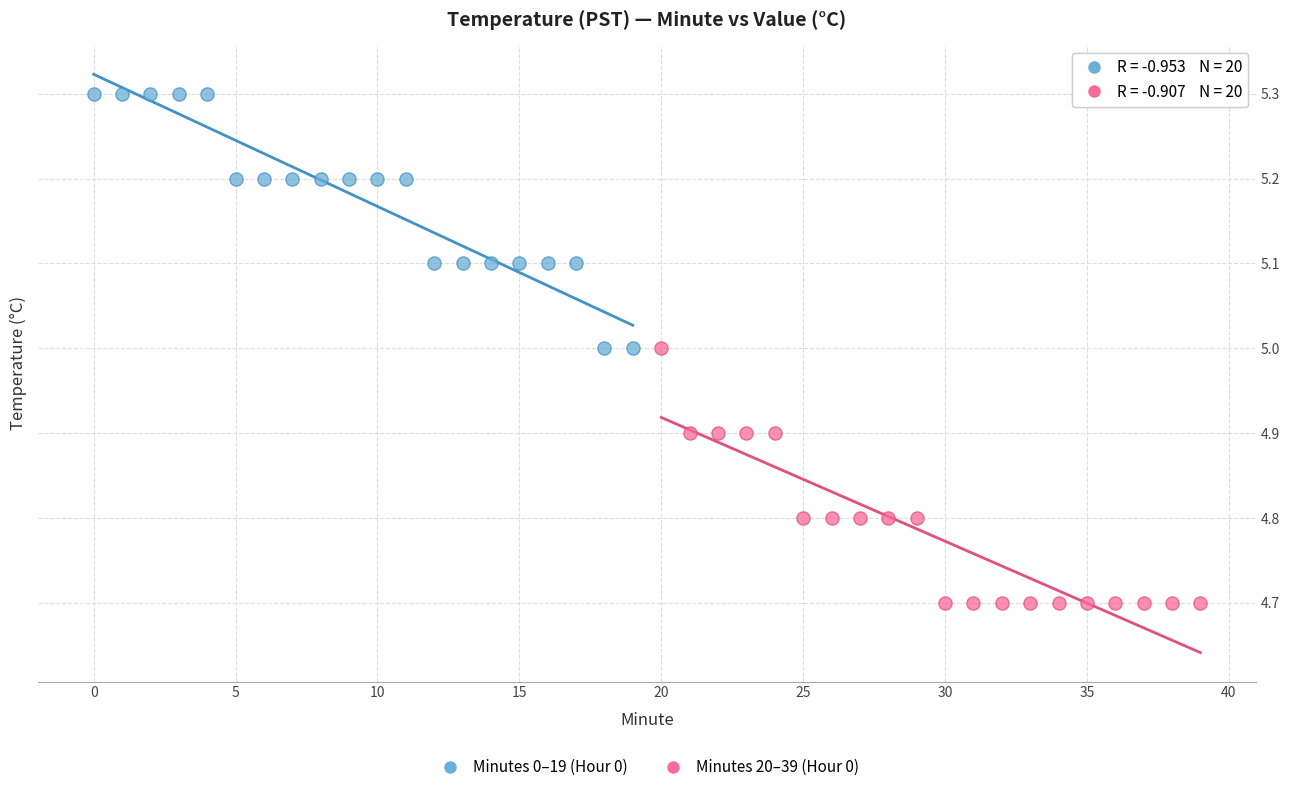

Which series contains the lowest Y value?

Minutes 20–39 (Hour 0)